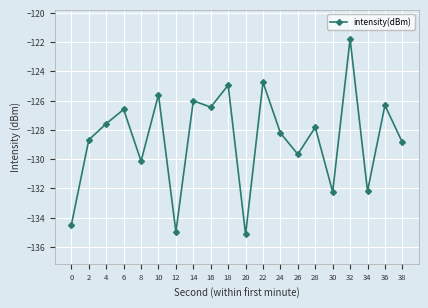

Which has a higher value, 18 or 34?

18